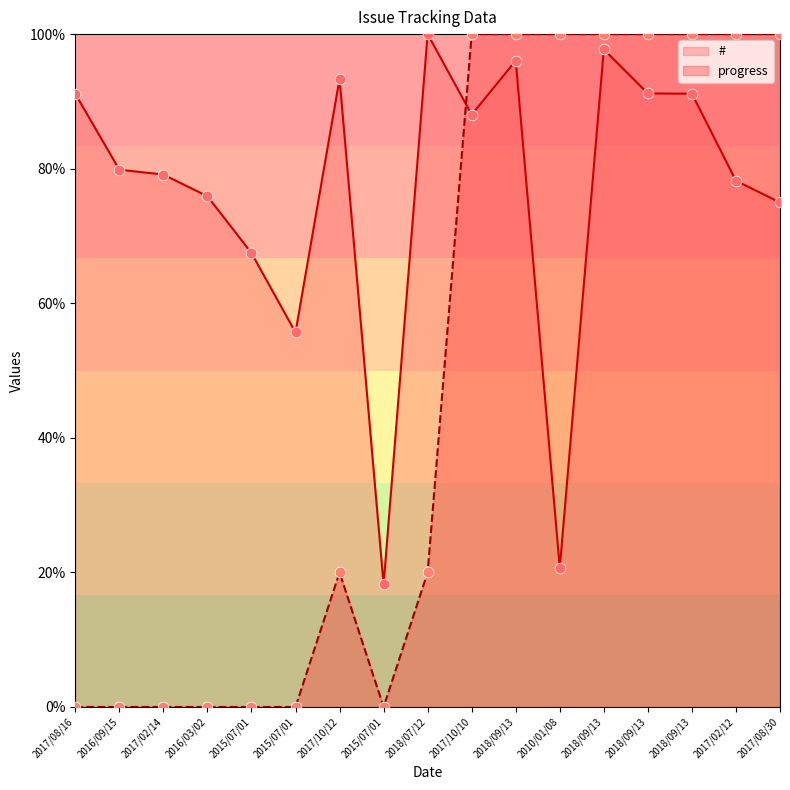

Which series reaches the maximum Y coordinate?

#